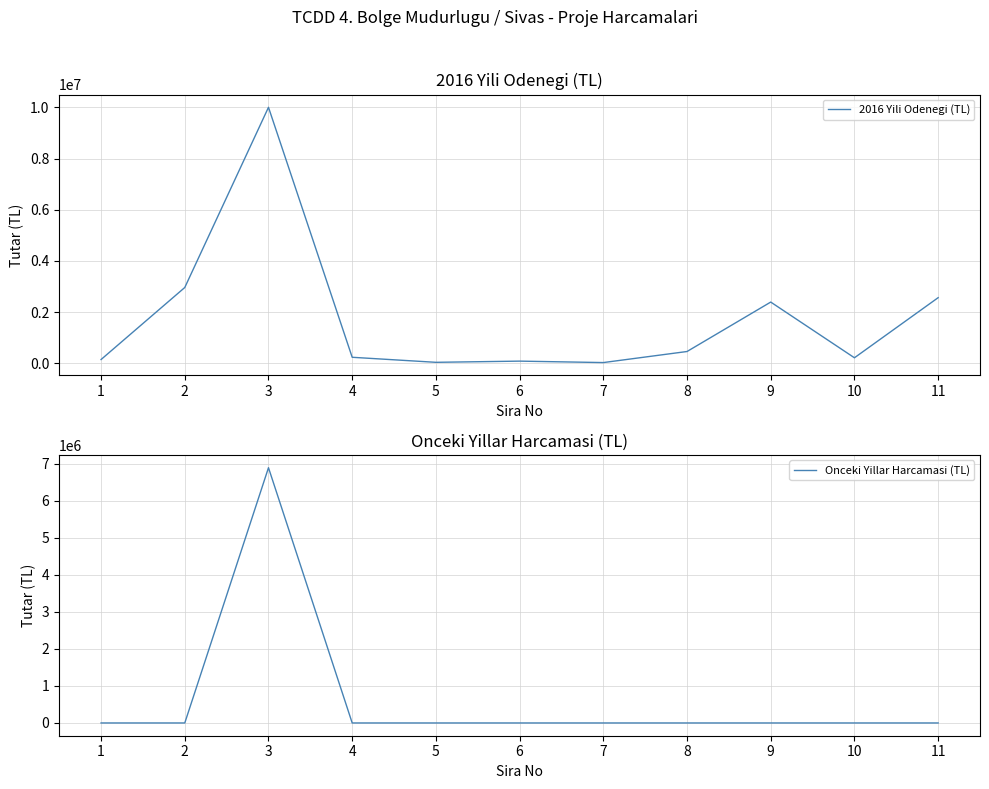

What is the difference between the second highest and second lowest values in the 2016 Yili Odenegi (TL) series?

2921622